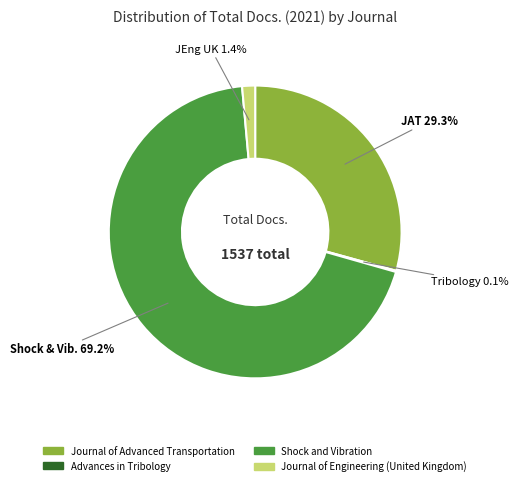

Between Journal of Advanced Transportation and Shock and Vibration, which is larger?

Shock and Vibration